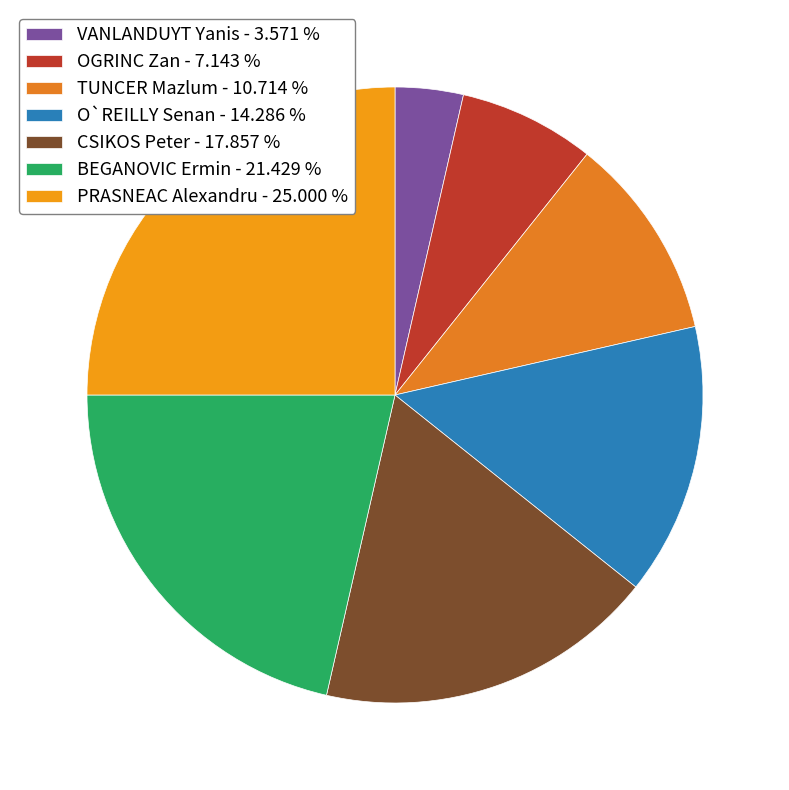

Is it true that VANLANDUYT Yanis is 17% of the pie?

False